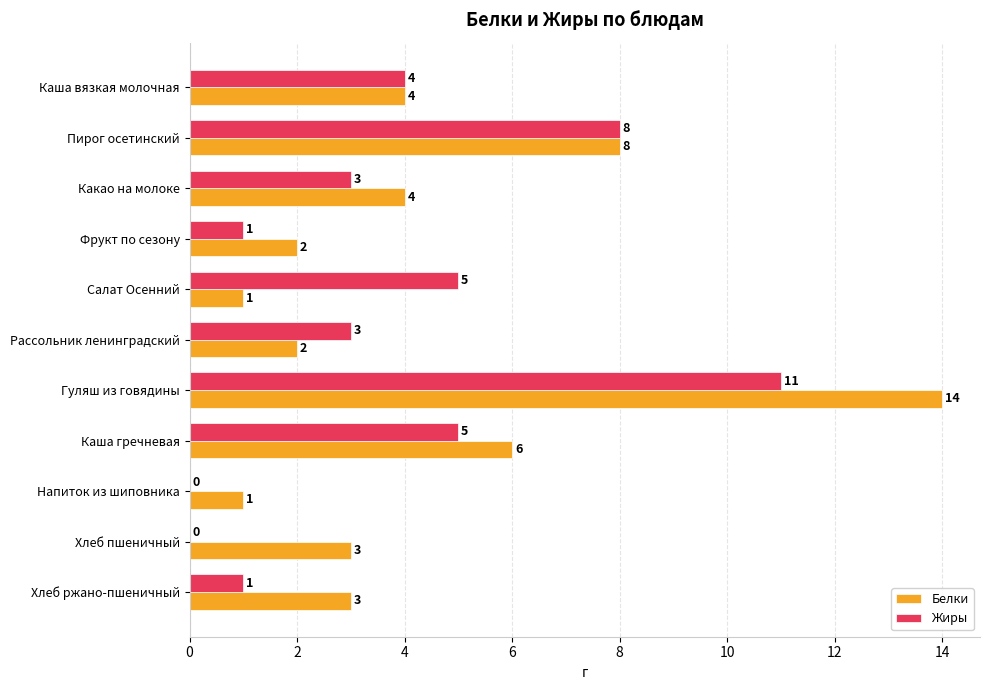

Which series changed the most between Салат Осенний and Хлеб пшеничный?

Жиры